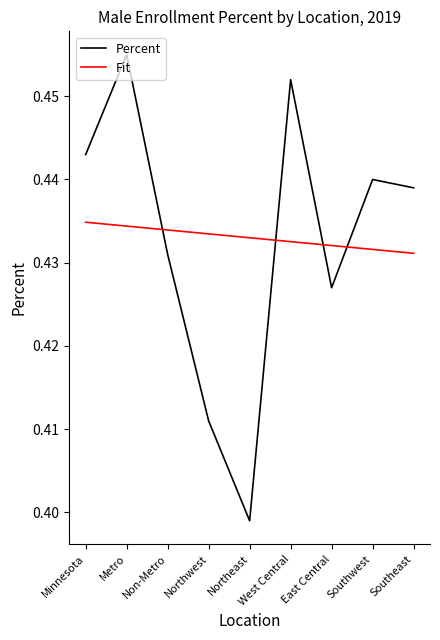

True or false: Percent has a value of 0.1 at Northeast.

False